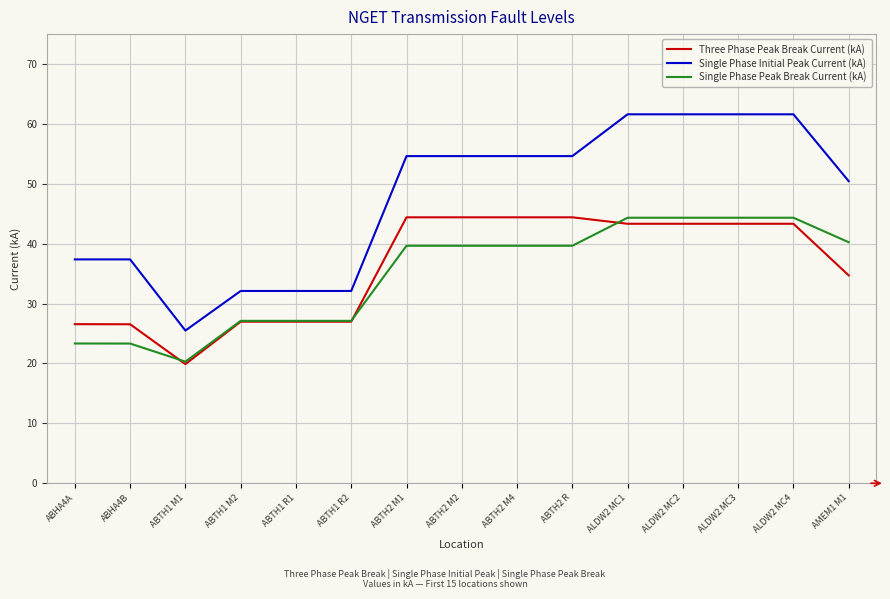

True or false: Single Phase Initial Peak Current (kA) and Single Phase Peak Break Current (kA) intersect in this chart.

False